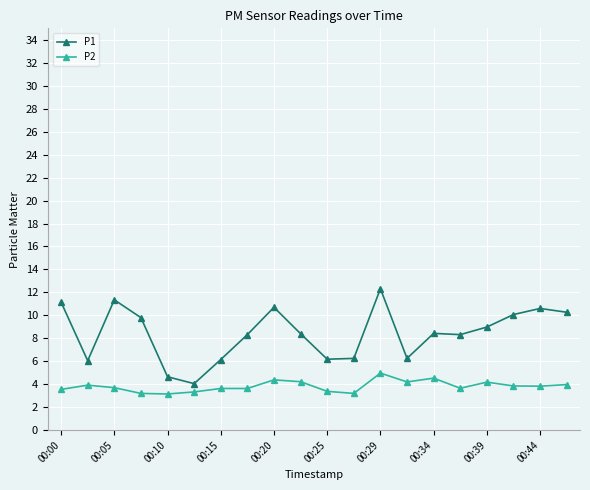

What is the highest value of the P1 series?

12.3